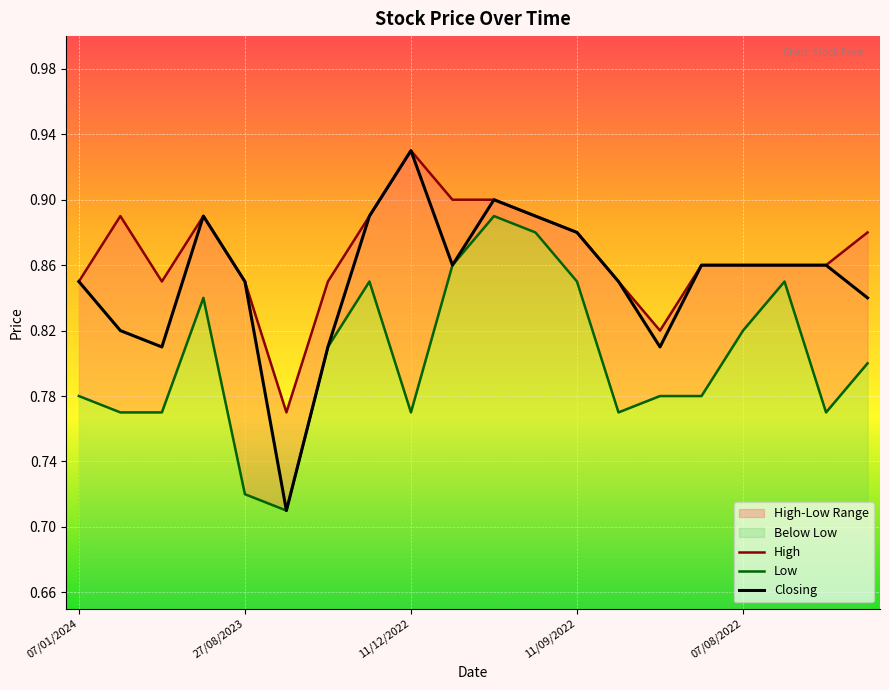

What is the lowest value of the Low series?

0.7